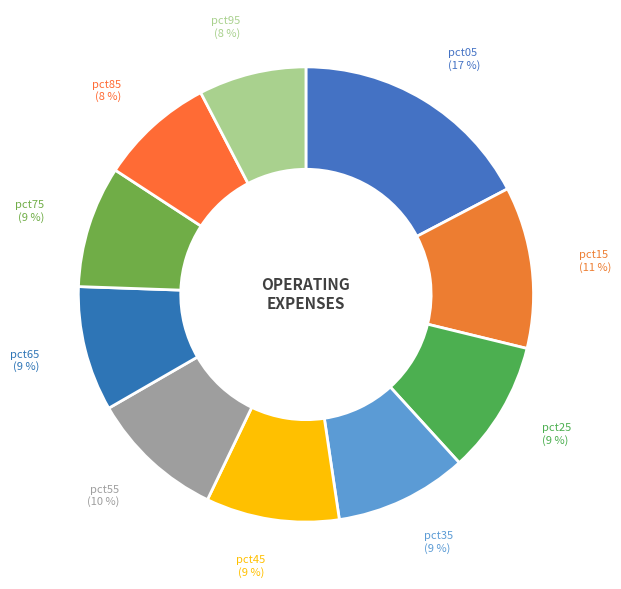

How many segments does this pie chart have?

10